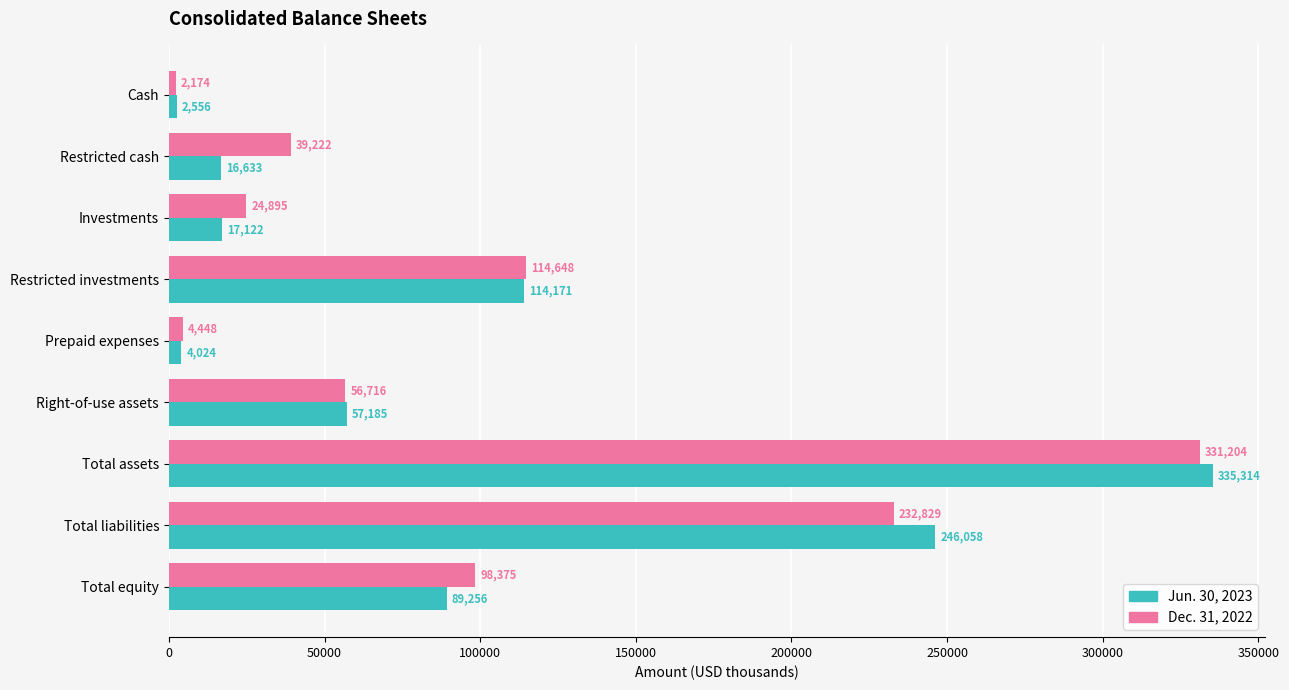

Which series has the largest total across all categories?

Dec. 31, 2022